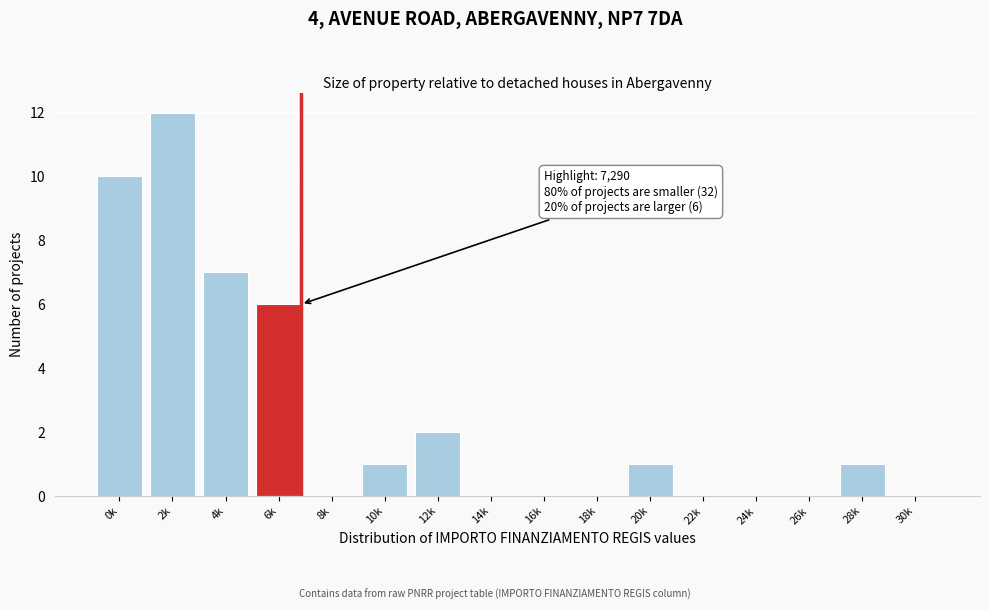

Reading left to right, what are all the values shown in this chart?

0k=10	2k=12	4k=7	6k=6	8k=0	10k=1	12k=2	14k=0	16k=0	18k=0	20k=1	22k=0	24k=0	26k=0	28k=1	30k=0